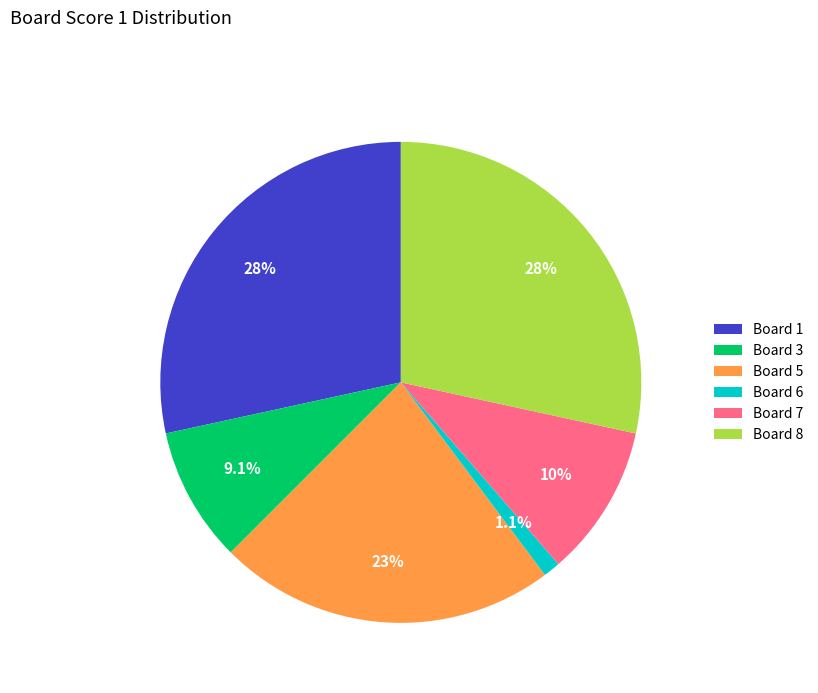

To the nearest percent, what is the difference between the largest and smallest slice percentages?

27%